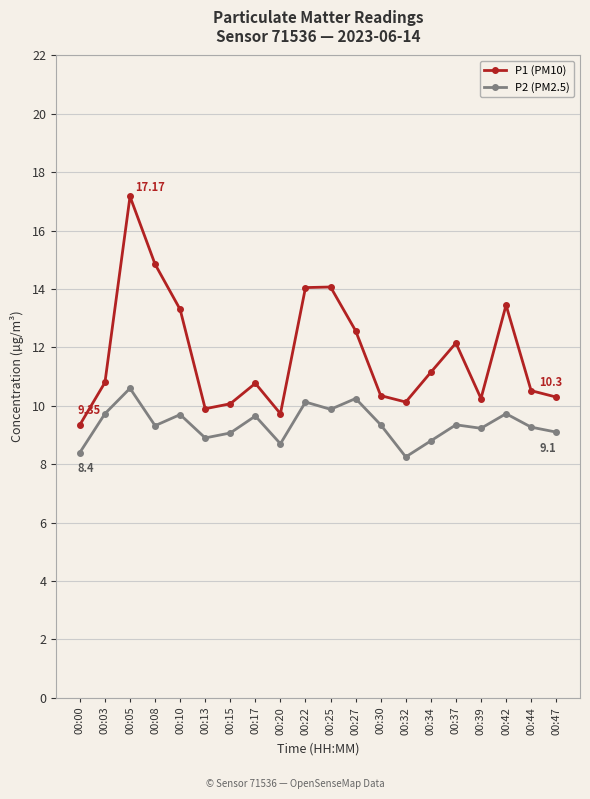

At which label does P1 (PM10) first exceed 10?

00:03